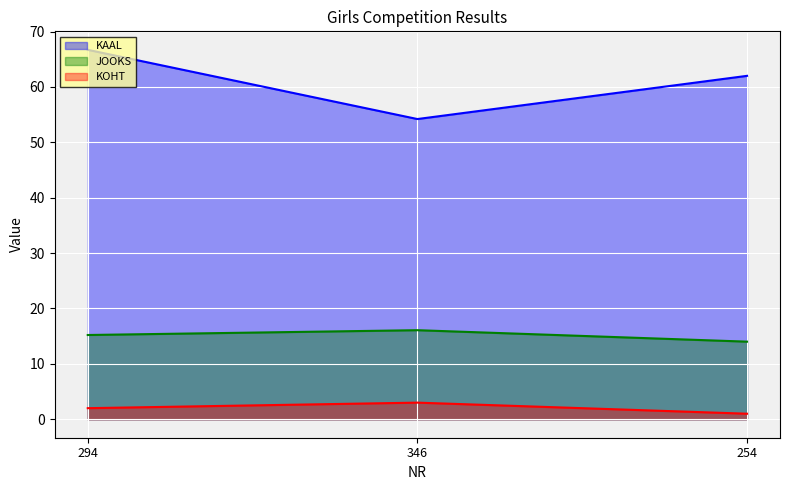

What is the difference between the second highest and minimum values in the KOHT series?

1.0